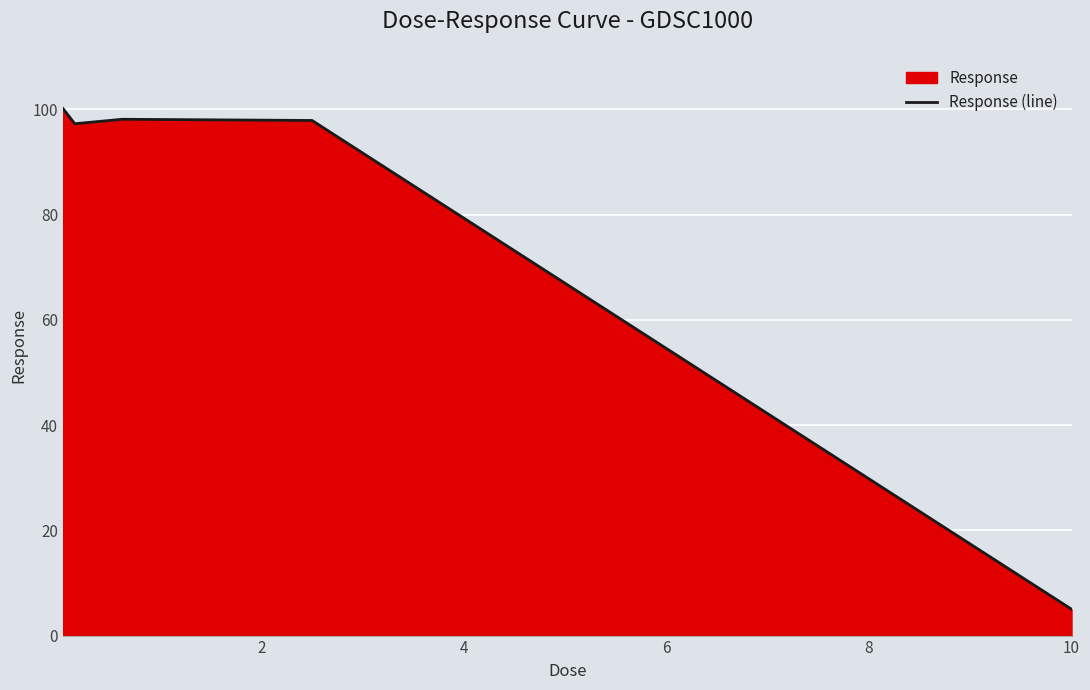

What is the value of the 3rd point from the left?

98.1